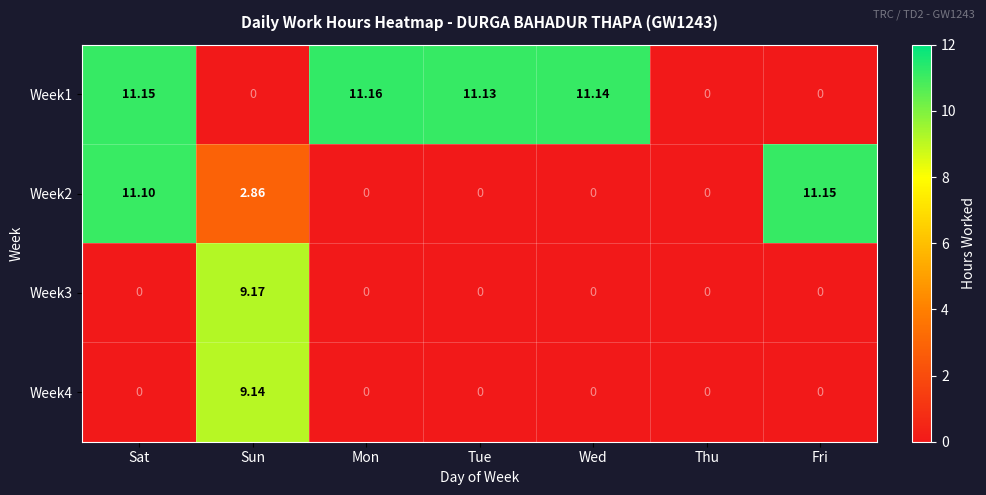

How many data points does each series have?

7